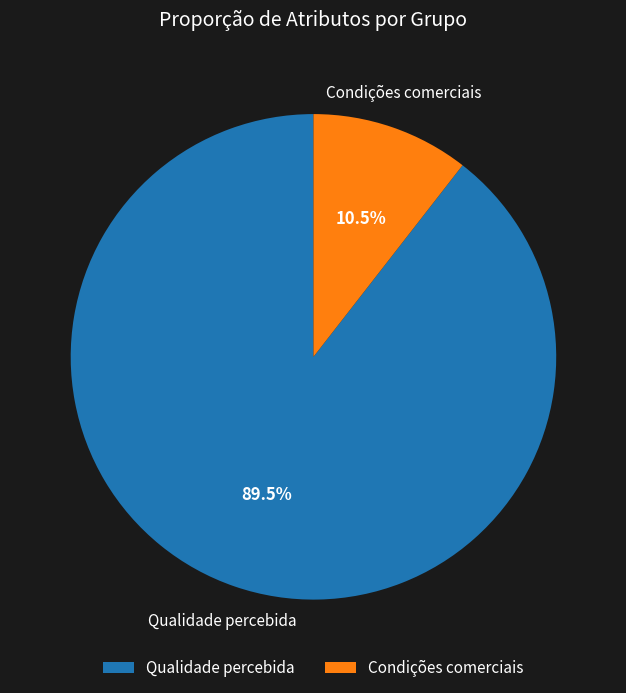

To the nearest percent, what is the difference between the largest and smallest slice percentages?

79%